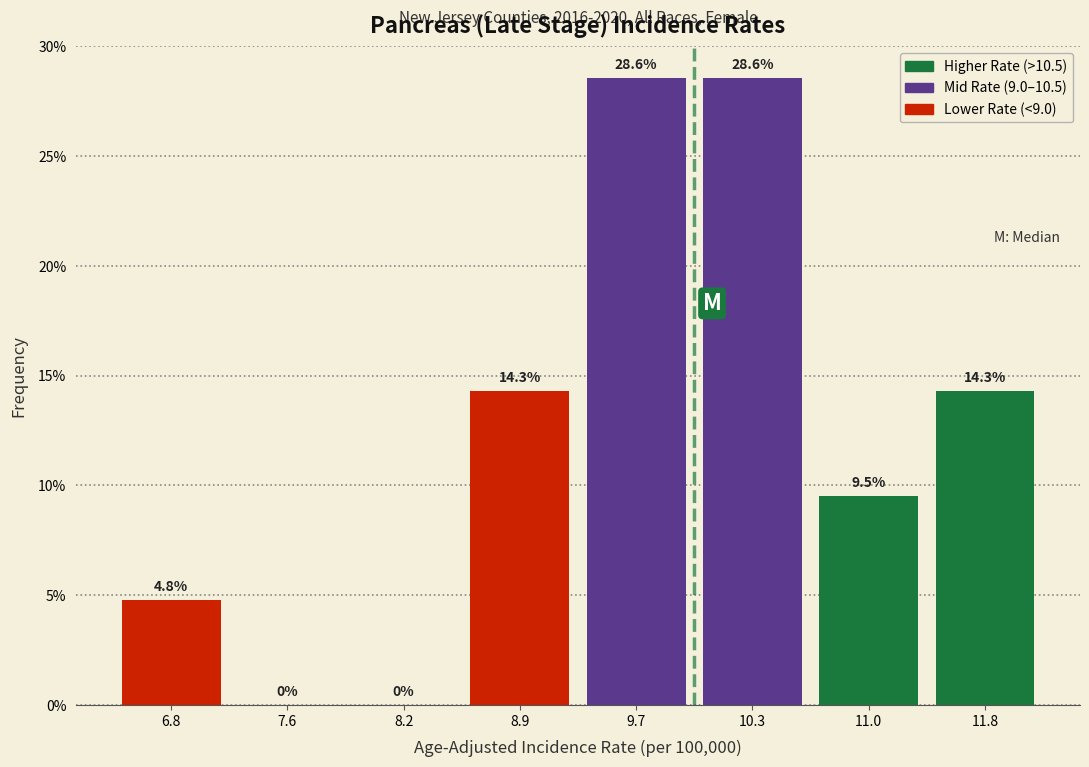

Reading left to right, transcribe this chart: for each bar, give the range it covers on the x-axis and its height.

6.5 to 7.2: 4.8
7.2 to 7.9: 0.0
7.9 to 8.6: 0.0
8.6 to 9.3: 14.3
9.3 to 10.0: 28.6
10.0 to 10.7: 28.6
10.7 to 11.4: 9.5
11.4 to 12.1: 14.3